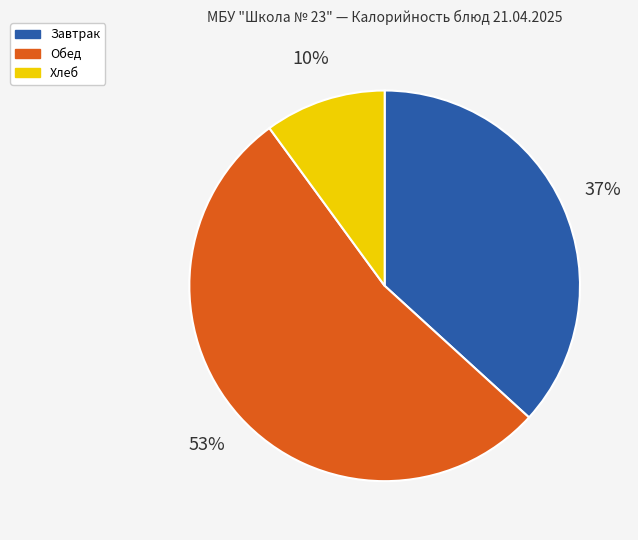

Is there a majority slice in this chart?

Yes